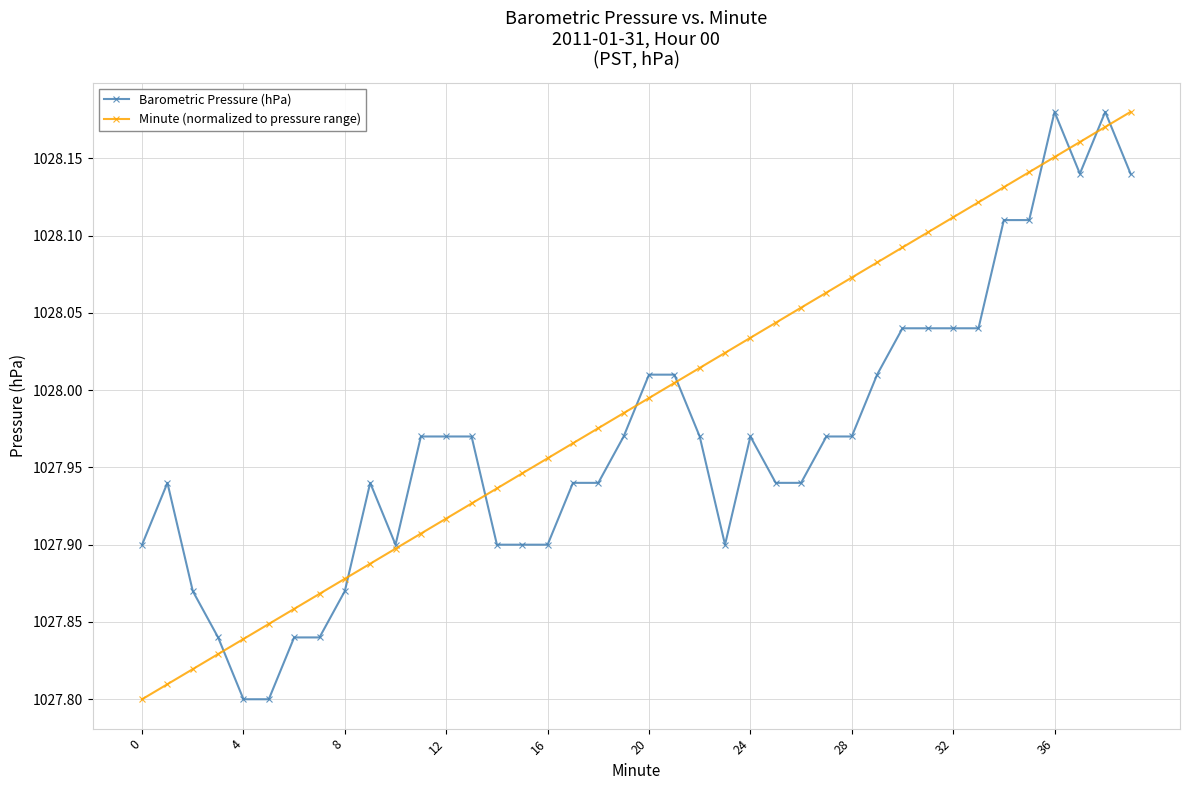

True or false: Minute (normalized to pressure range) has more than 1 interior local peaks.

False